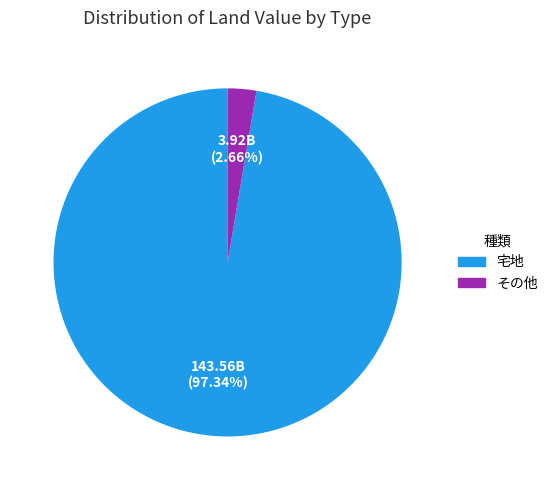

Is there any slice that represents more than half of the pie?

Yes